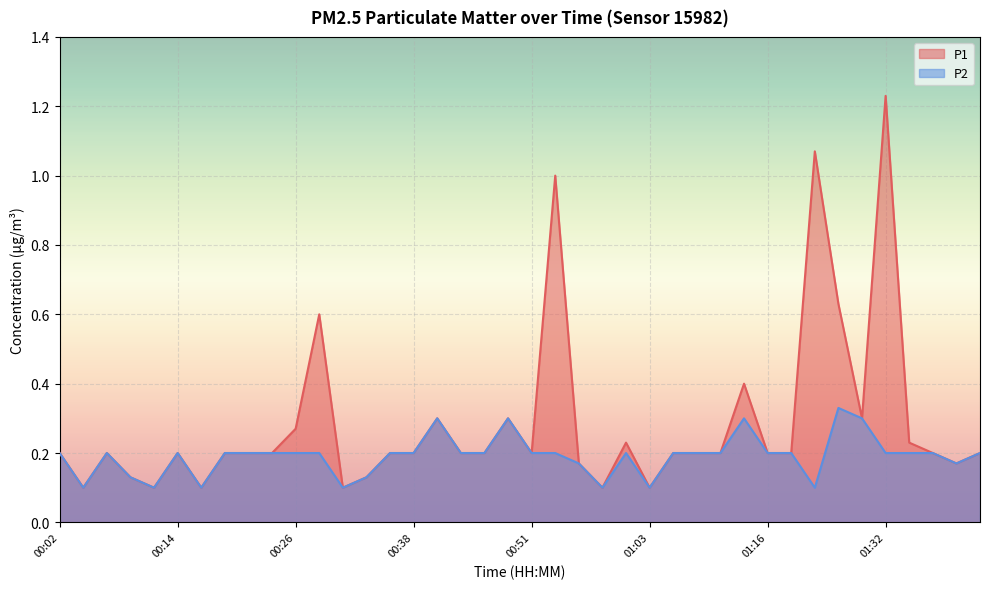

Read the P1 value at 00:53.

1.0